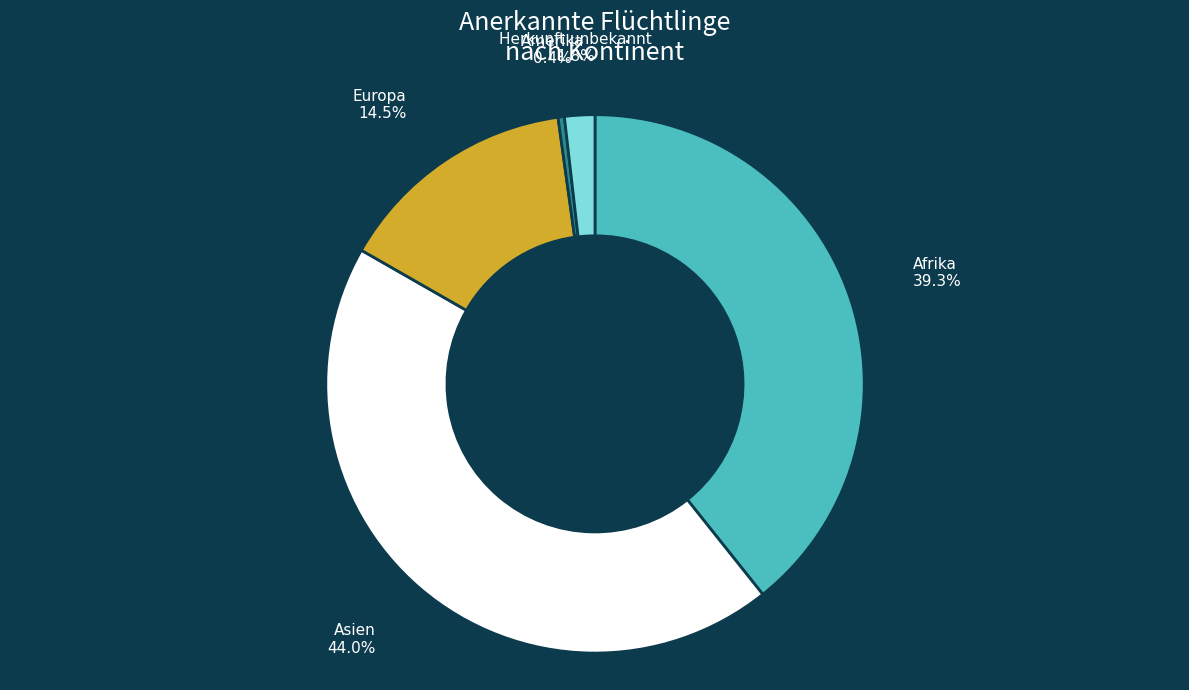

Rank the categories by value from lowest to highest.

Amerika, Herkunft unbekannt, Europa, Afrika, Asien